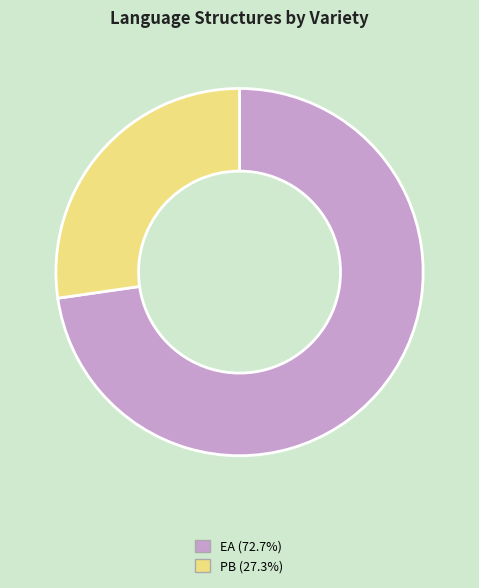

What is the majority slice?

EA